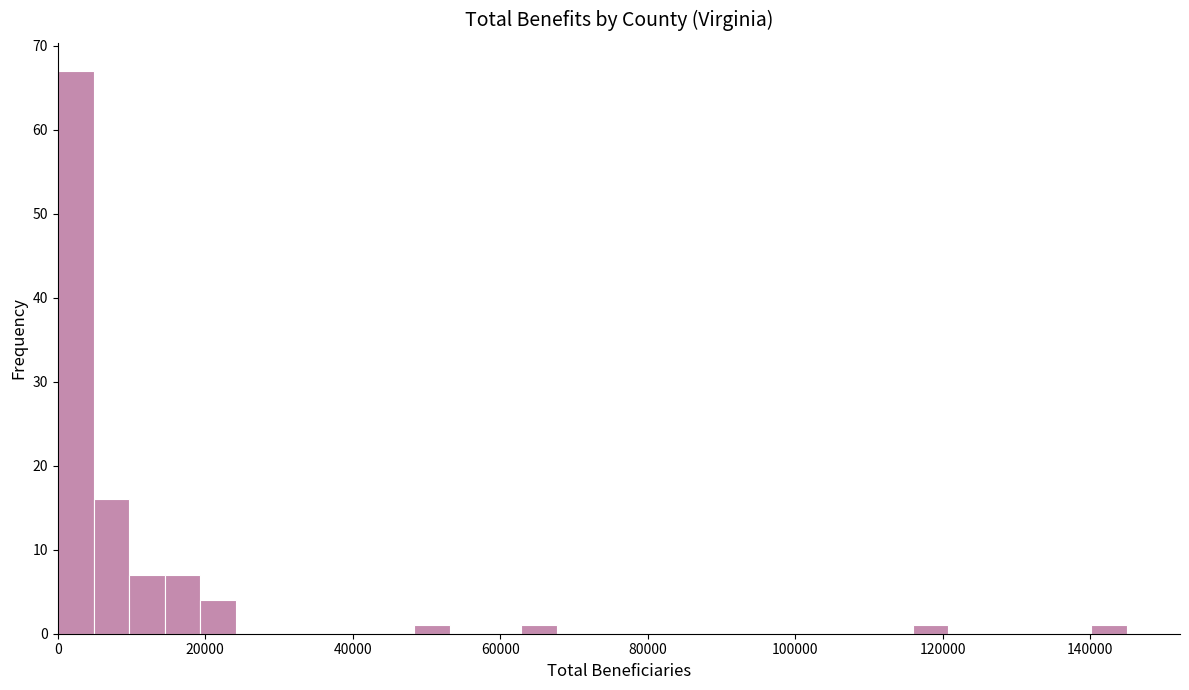

Around what value on the x-axis is the tallest bar? Give the approximate position of its centre, as read against the axis.

2000